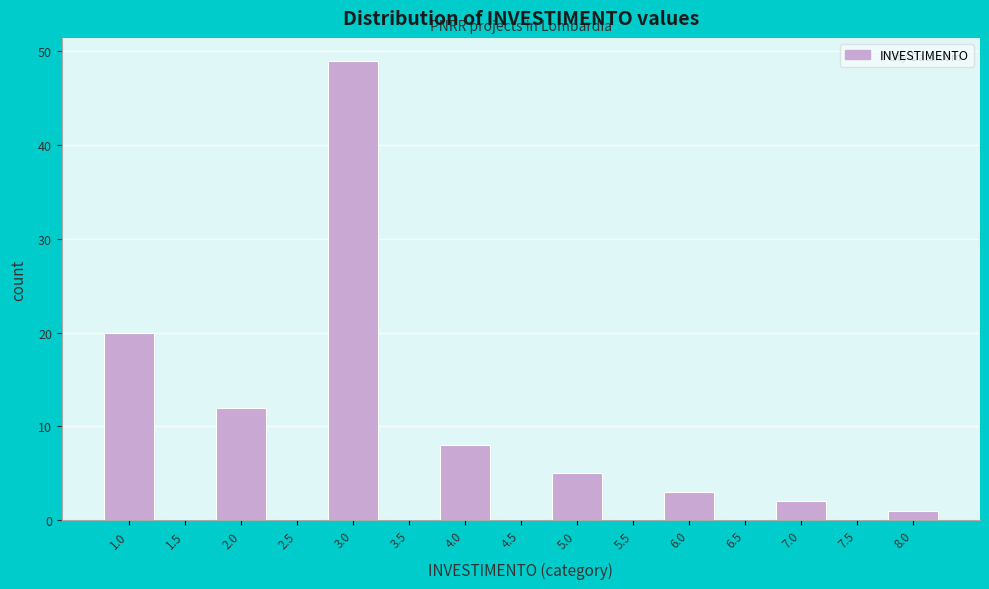

Reading left to right, what are all the values shown in this chart?

1.0=20	1.5=0	2.0=12	2.5=0	3.0=49	3.5=0	4.0=8	4.5=0	5.0=5	5.5=0	6.0=3	6.5=0	7.0=2	7.5=0	8.0=1